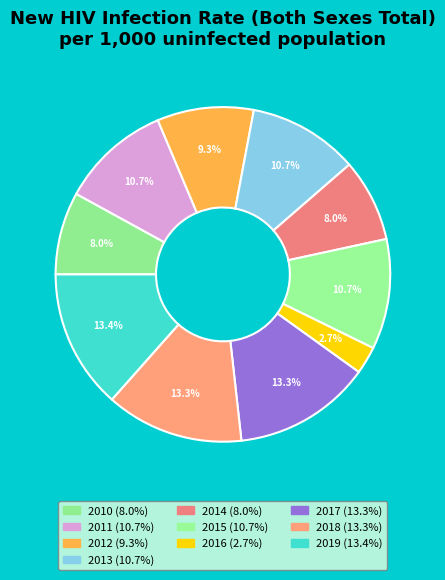

Count the number of slices in the pie.

10